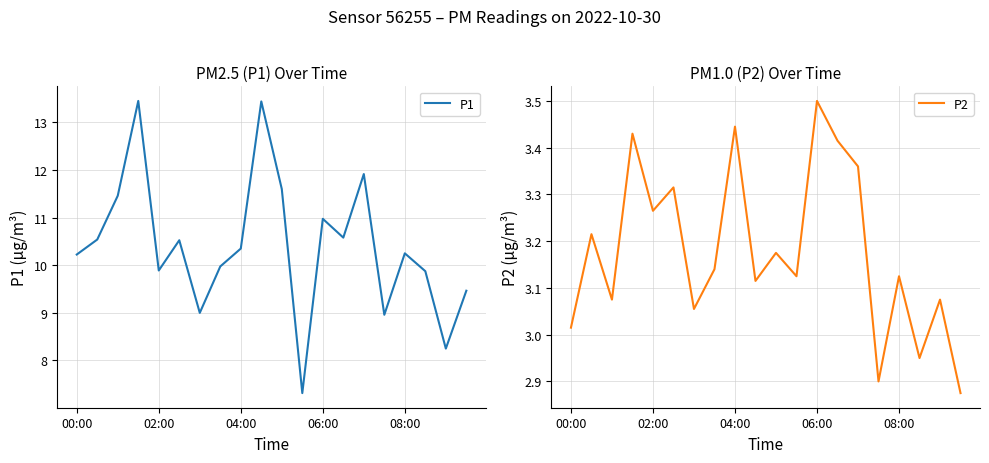

Does the chart display data point markers on the line(s)?

No